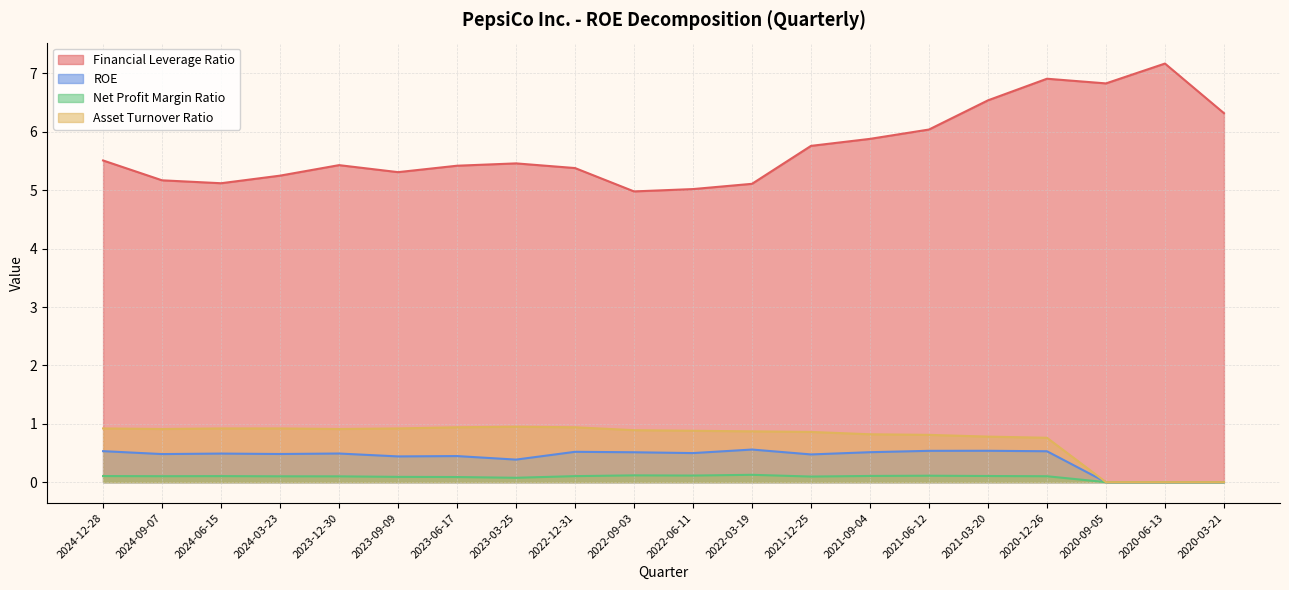

Rank the series by their maximum value, from lowest to highest.

Net Profit Margin Ratio, ROE, Asset Turnover Ratio, Financial Leverage Ratio